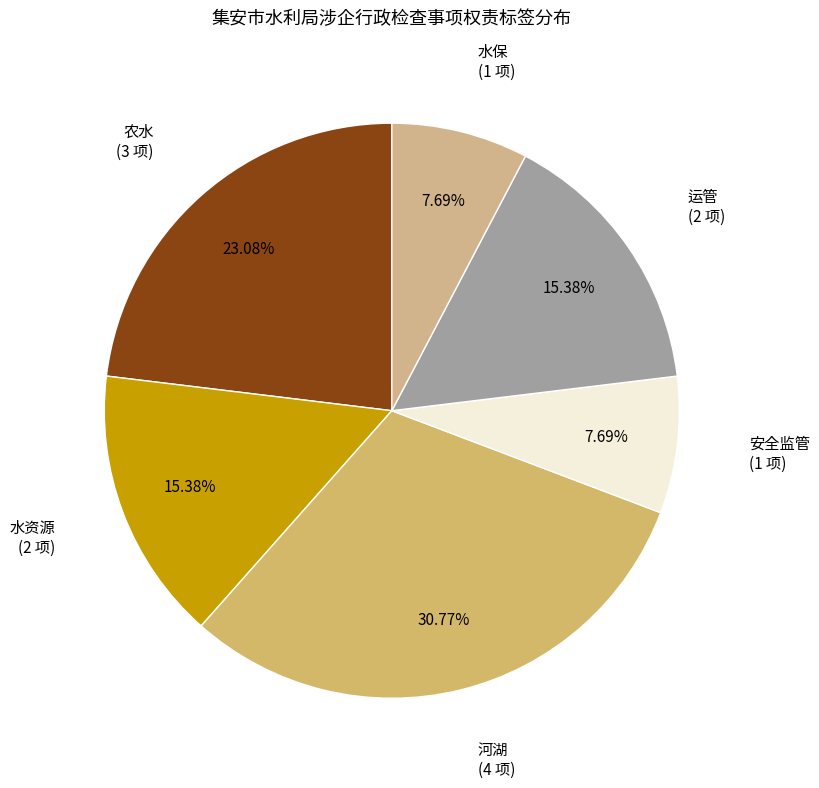

Which slice is the largest?

河湖